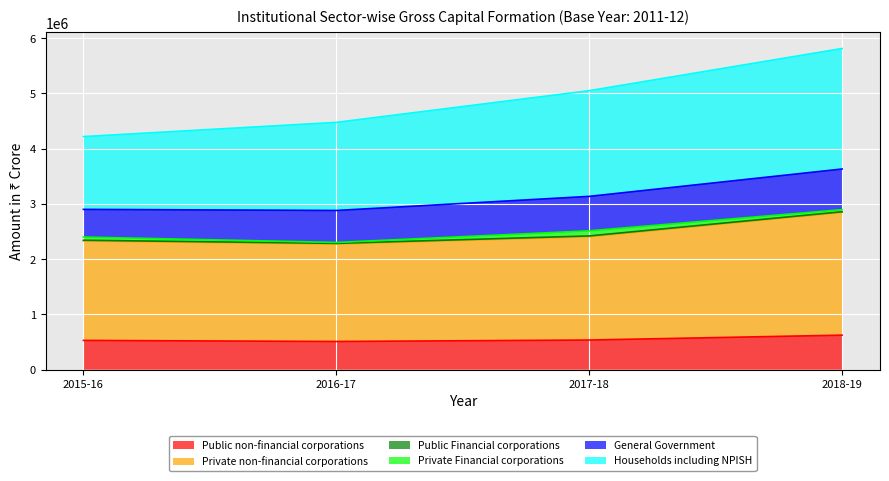

What is the maximum value for Public non-financial corporations?

625698